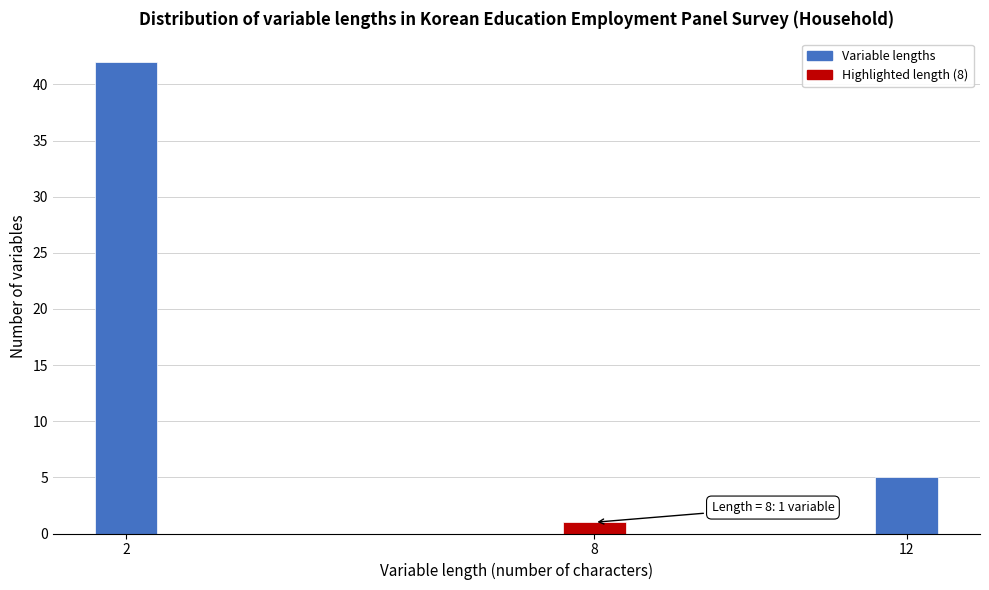

Reading right to left, transcribe all the data shown in this chart.

5	1	42